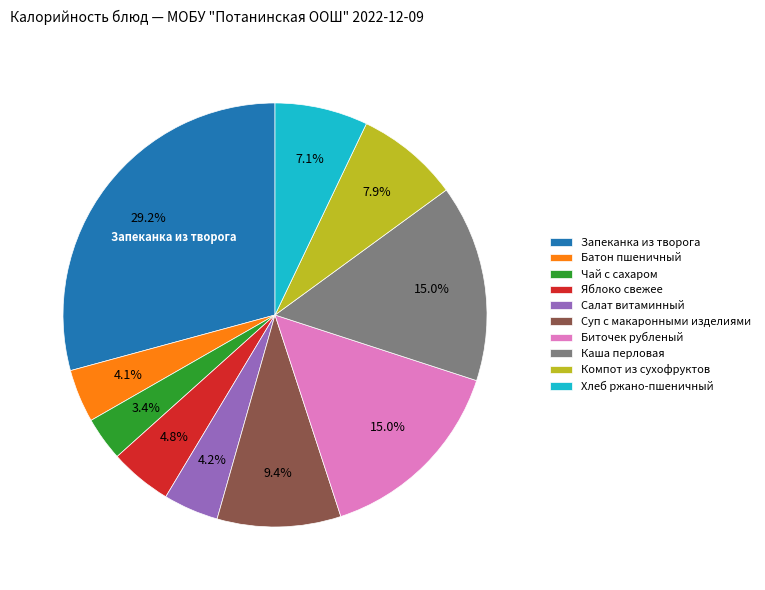

Is the sum of Биточек рубленый and Каша перловая greater than half?

No